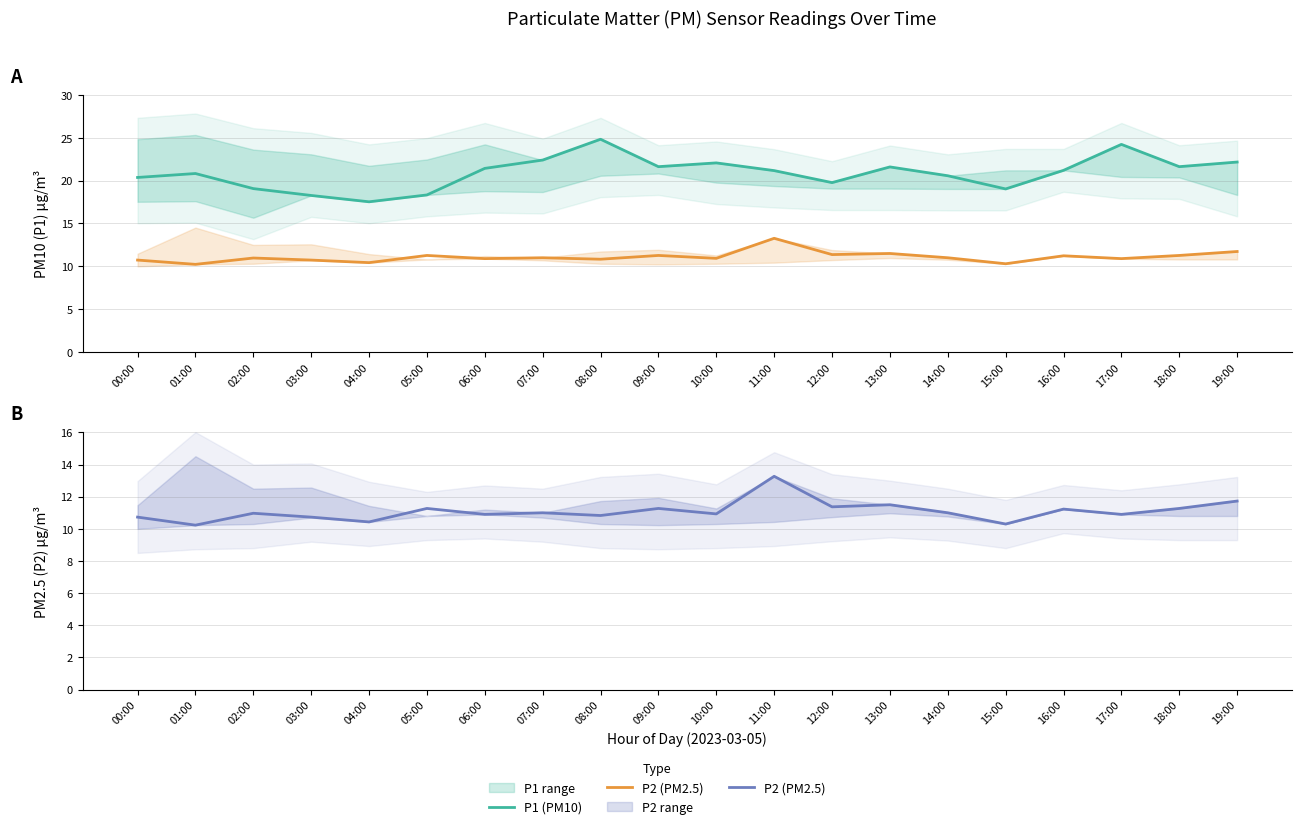

Where is P1 (PM10) nearest to the value 21?

01:00